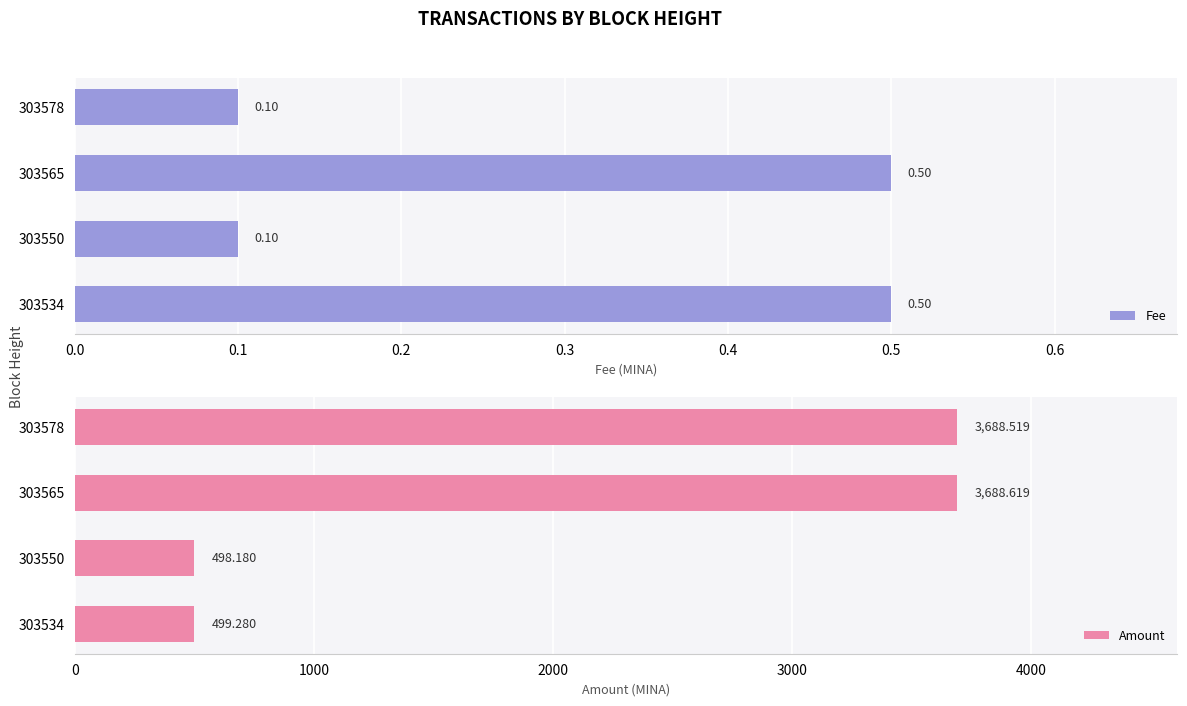

List the series in order of their overall mean, highest first.

Amount, Fee